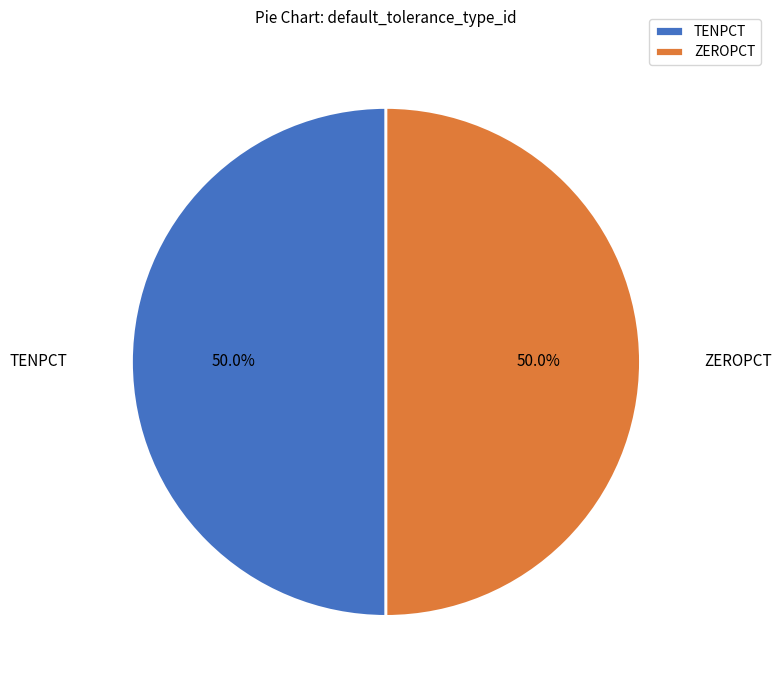

What is the ratio of the value at TENPCT to the value at ZEROPCT?

1.0